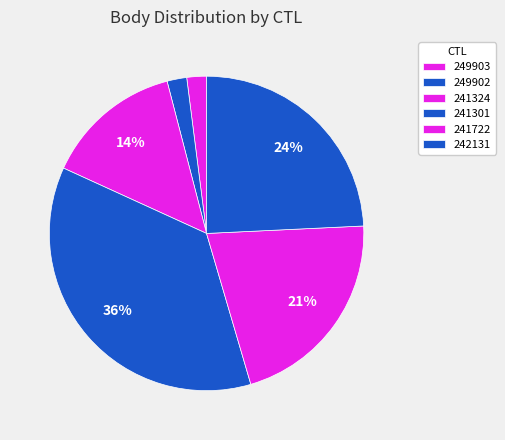

Combined, what portion of the pie is 242131 and 241722?

45.5%